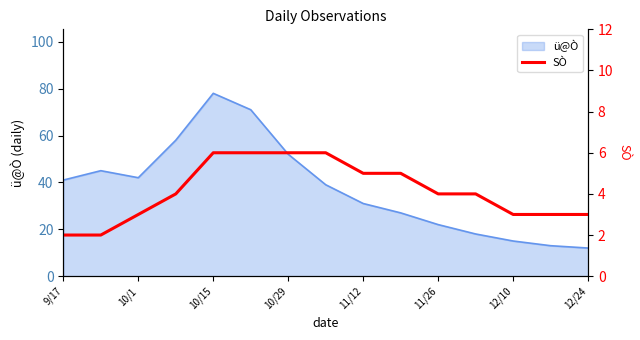

What is the minimum value for ü@Ò?

12